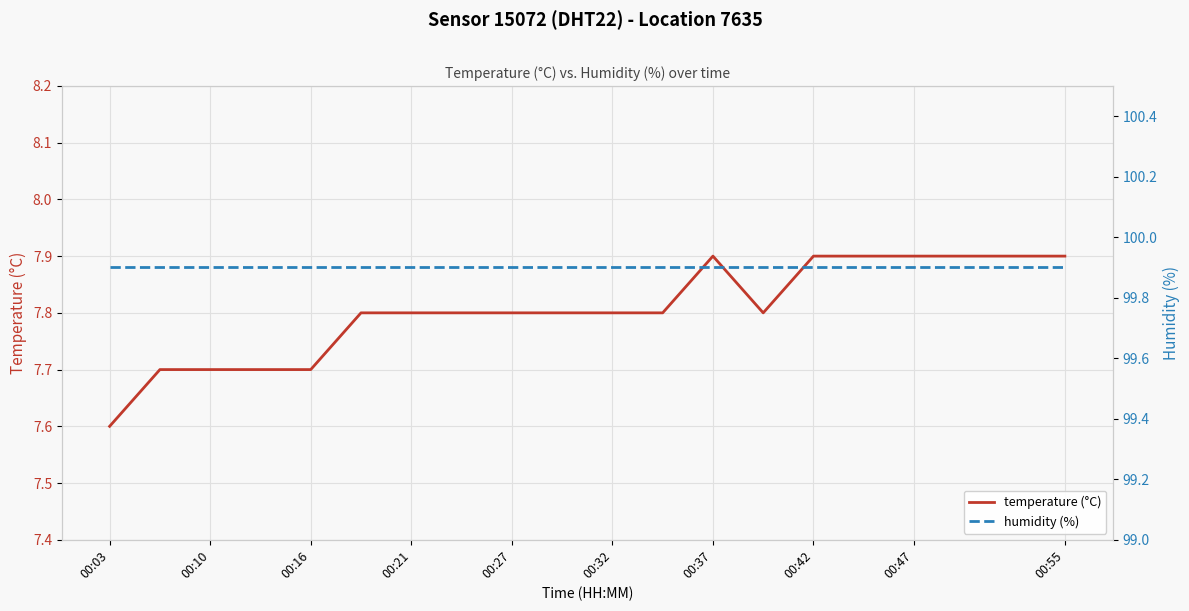

What is the sum of all temperature (°C) values?

156.1